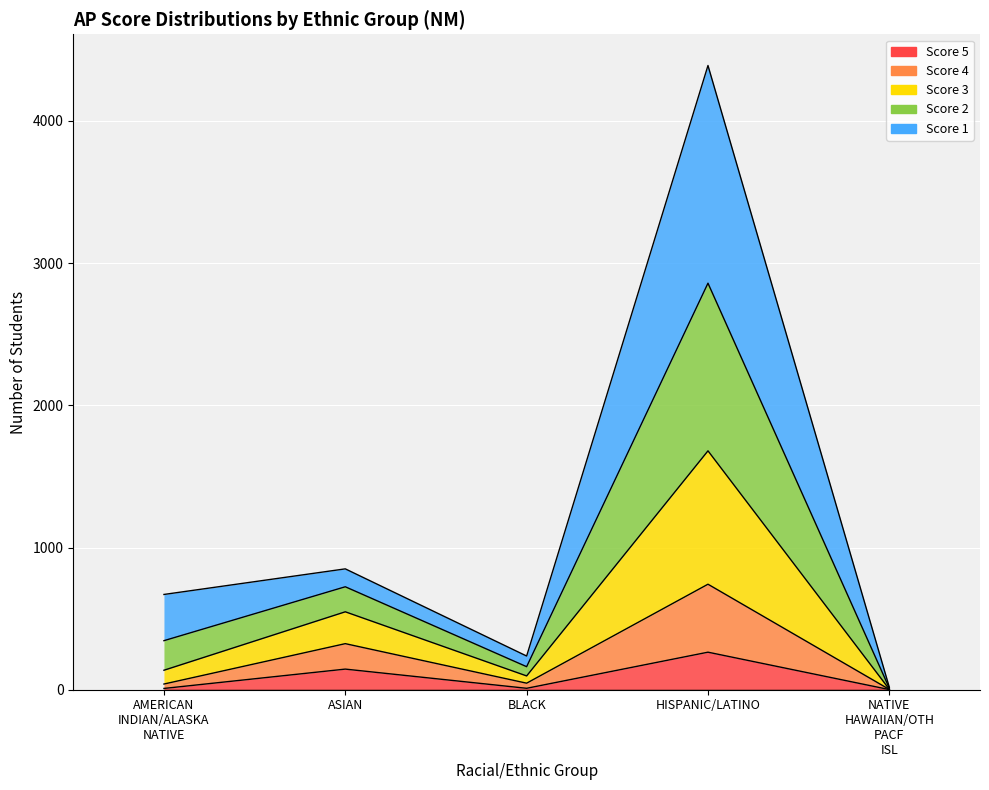

What is the smallest value displayed?

1